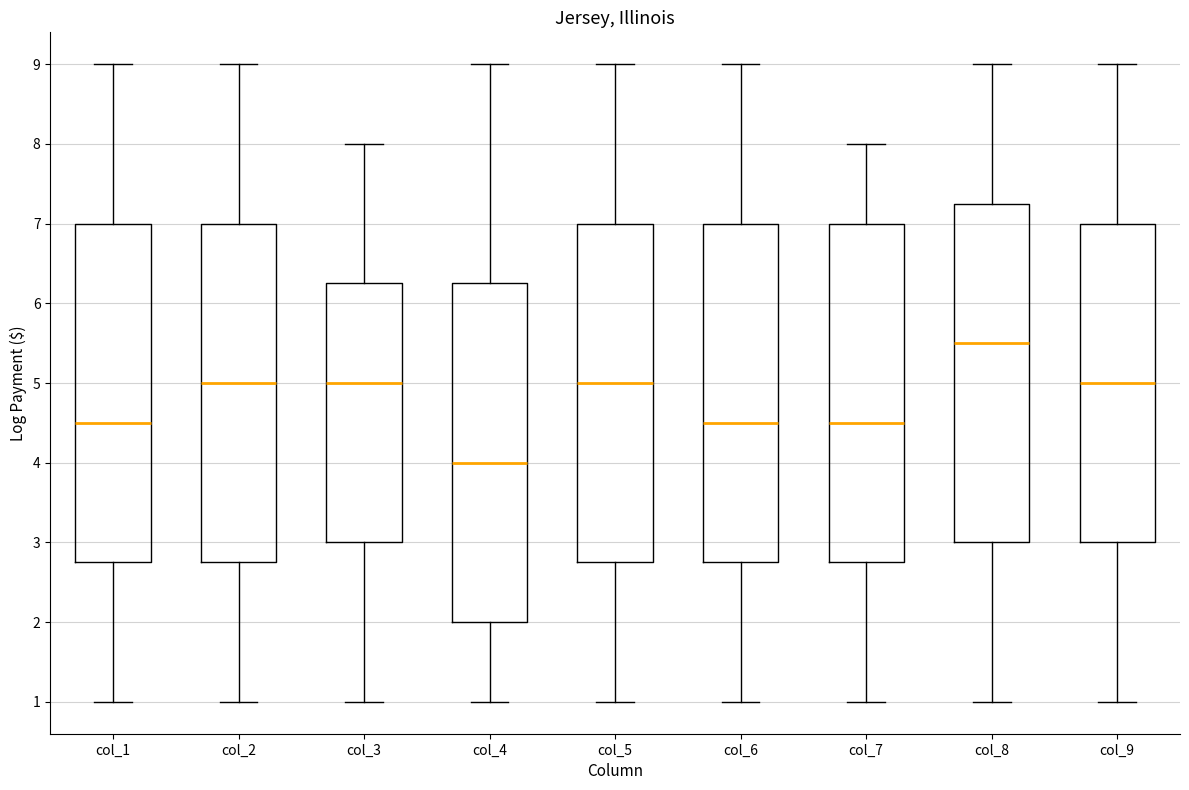

Where is the upper edge of the box for col_9 on the y-axis? The values are not printed on the chart, so give them approximately, as read against the axis.

7.0